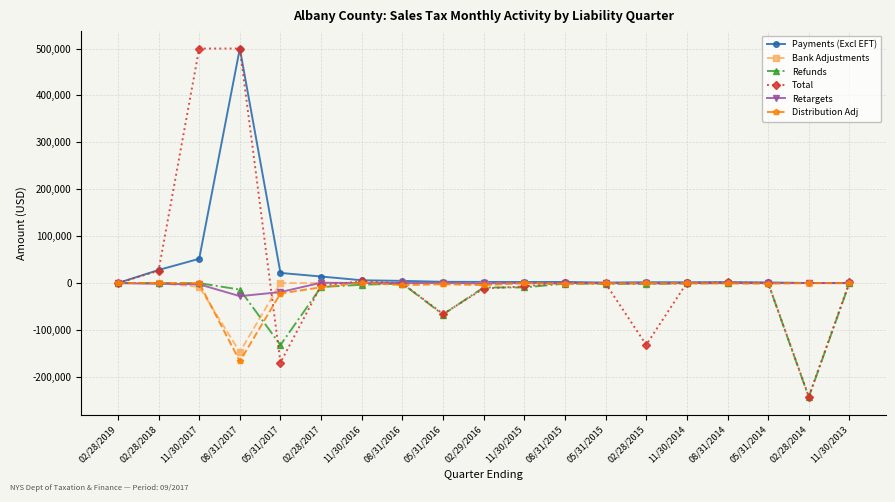

Is the value of Total at 08/31/2017 greater than the value of Distribution Adj at 02/28/2015?

Yes